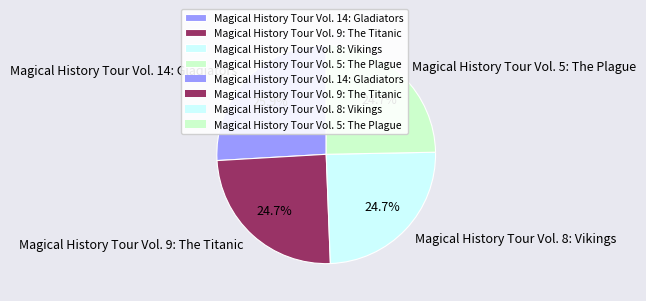

Which category has the biggest portion of the pie?

Magical History Tour Vol. 14: Gladiators